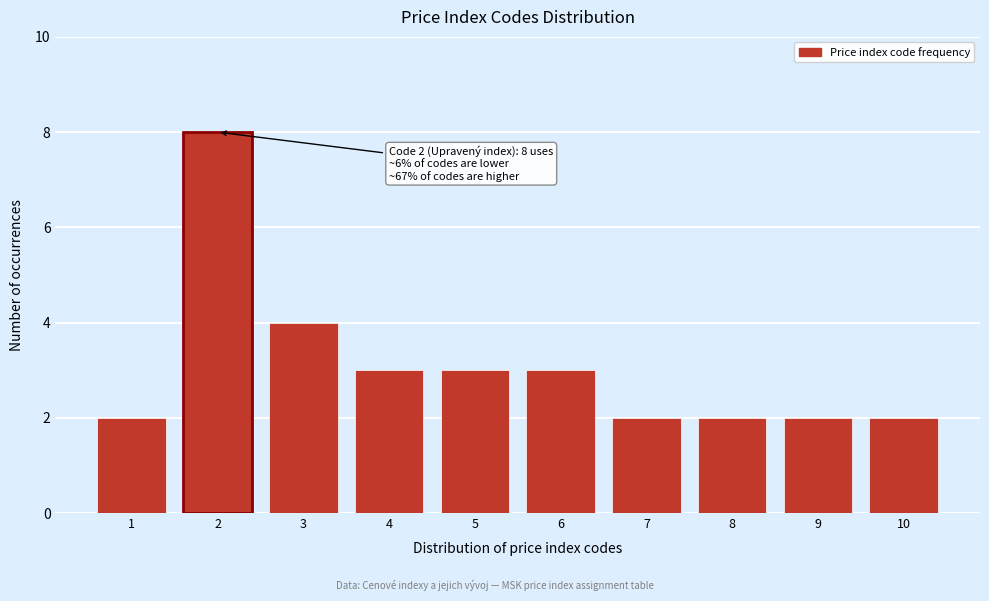

Reading left to right, list all the values displayed in this chart.

2	8	4	3	3	3	2	2	2	2